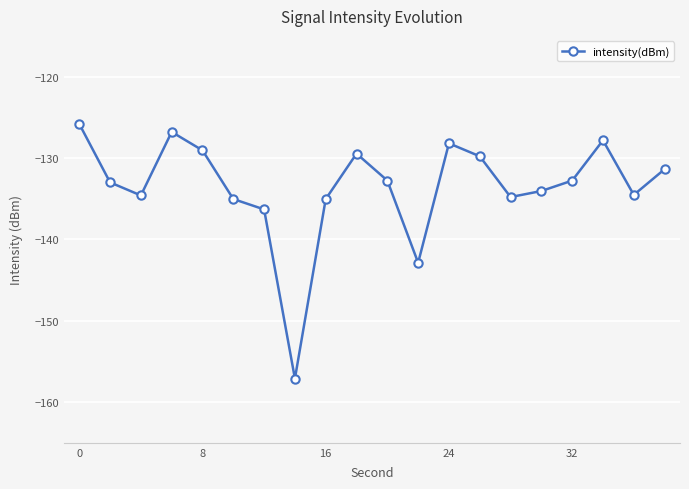

How many data points are above -132?

8